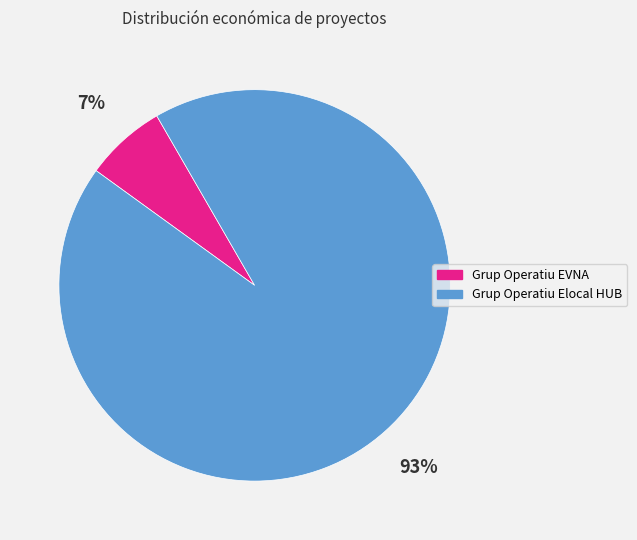

Between Grup Operatiu EVNA and Grup Operatiu Elocal HUB, which is larger?

Grup Operatiu Elocal HUB